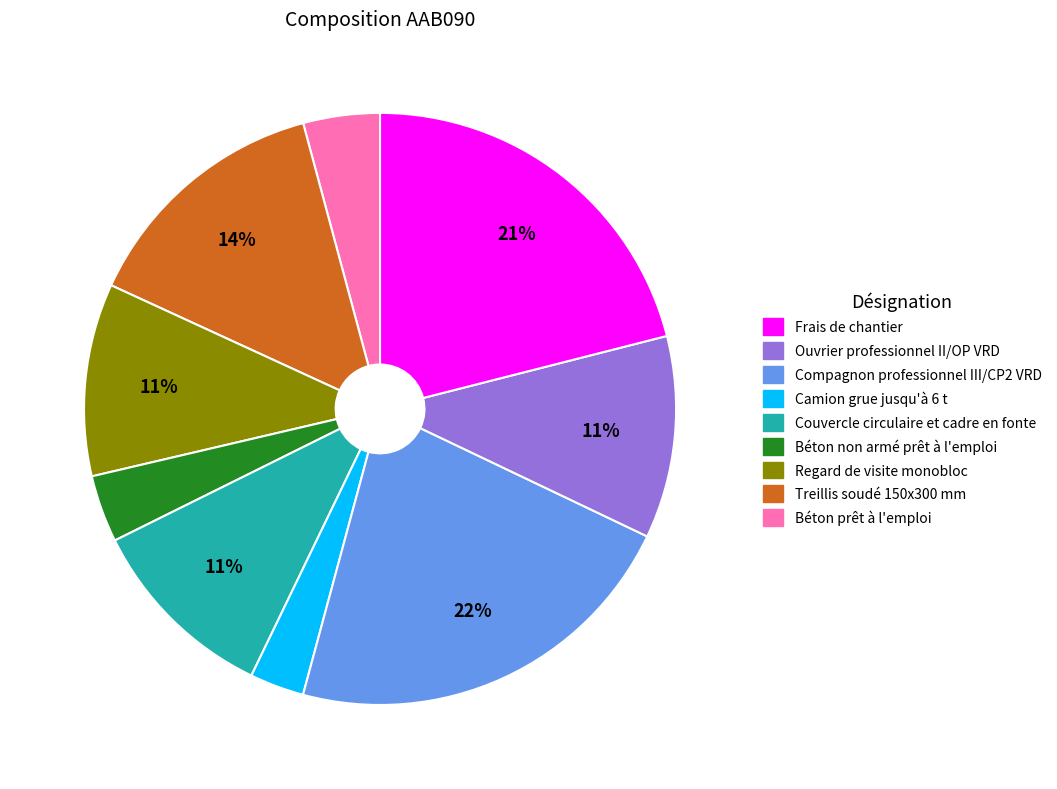

To the nearest percent, what is the average slice percentage?

11%